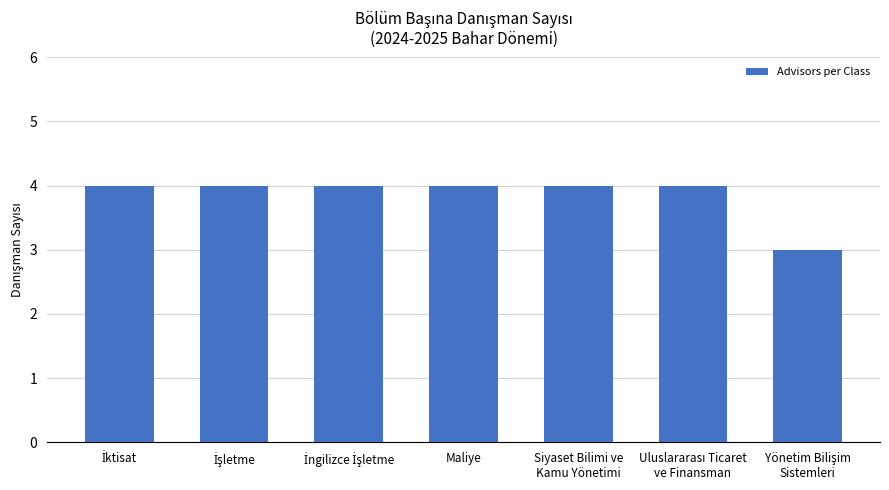

Reading left to right, list all the values displayed in this chart.

4	4	4	4	4	4	3